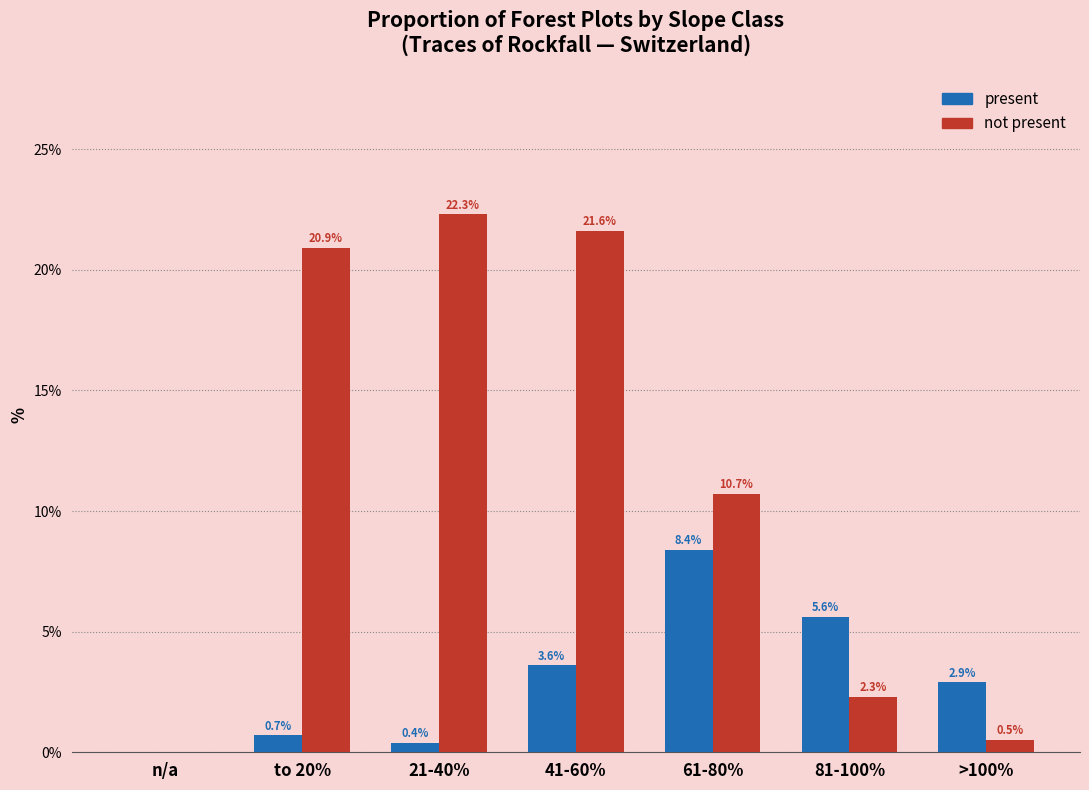

How many groups of bars are there?

7